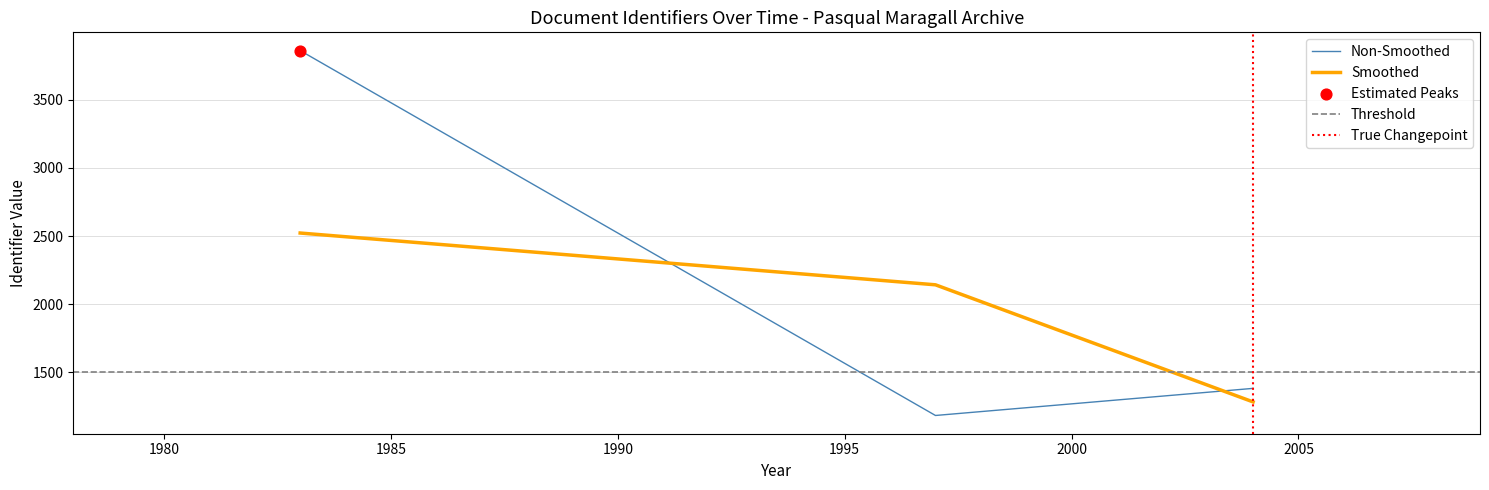

Which series contains the lowest Y value?

Non-Smoothed